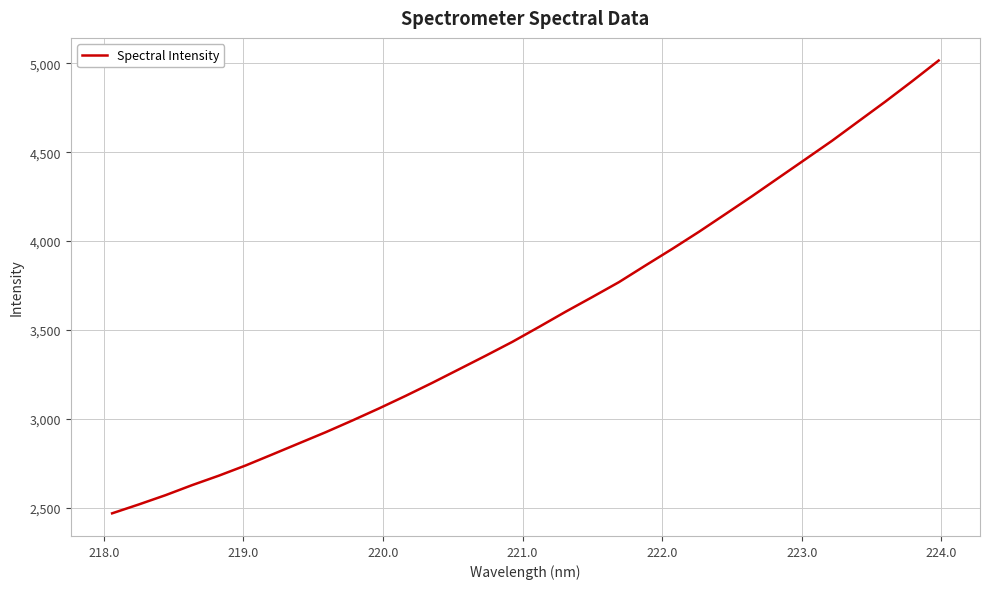

What is the greatest value displayed?

5015.3